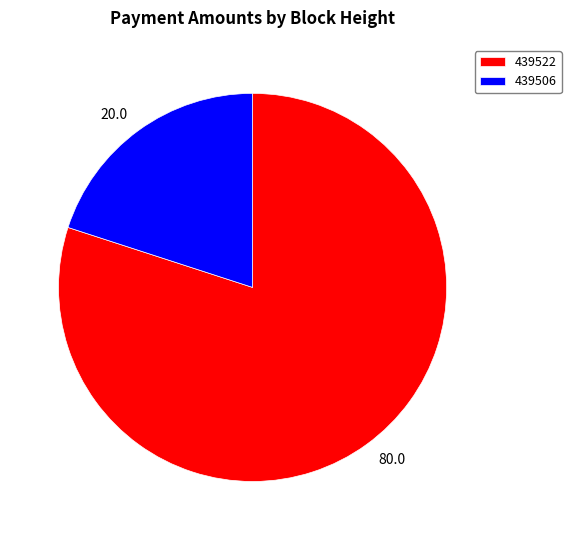

What is the ratio of the value at 439522 to the value at 439506?

4.0